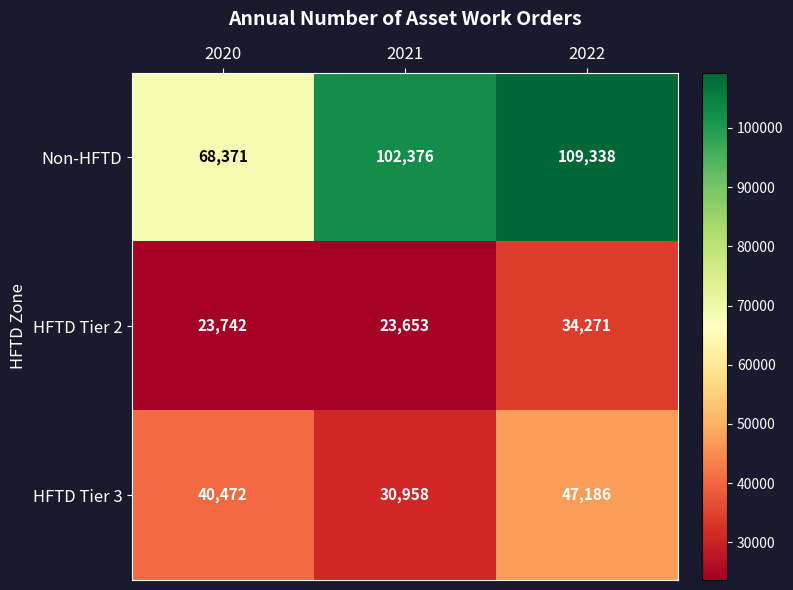

How many distinct data groups are displayed?

3